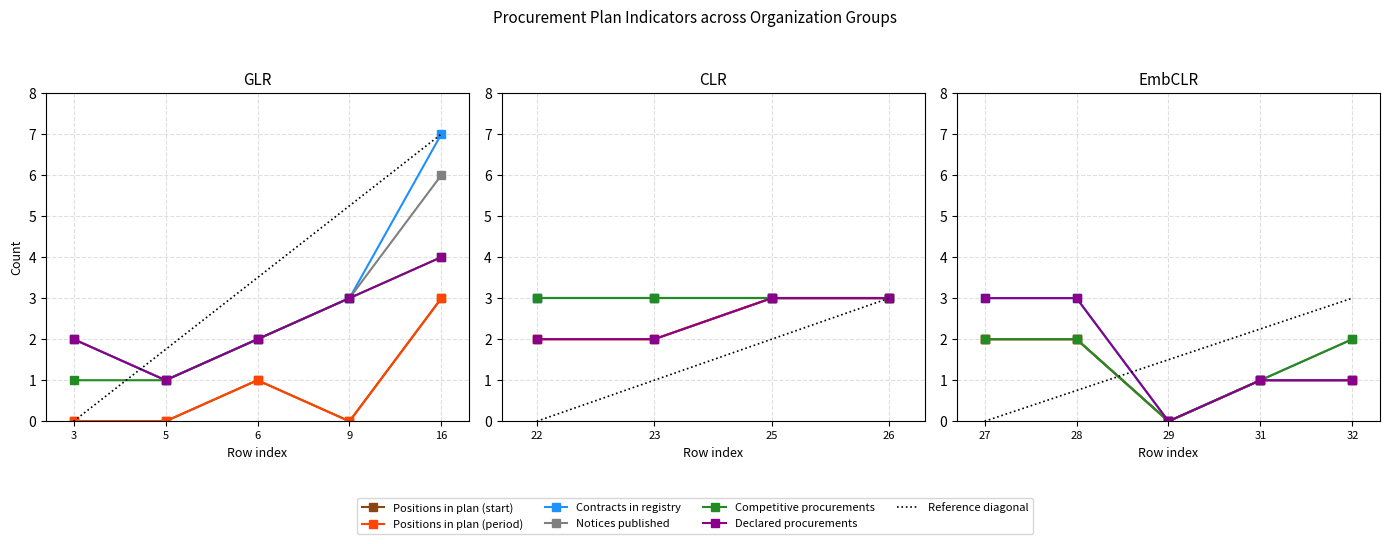

Does the chart have visible grid lines?

Yes